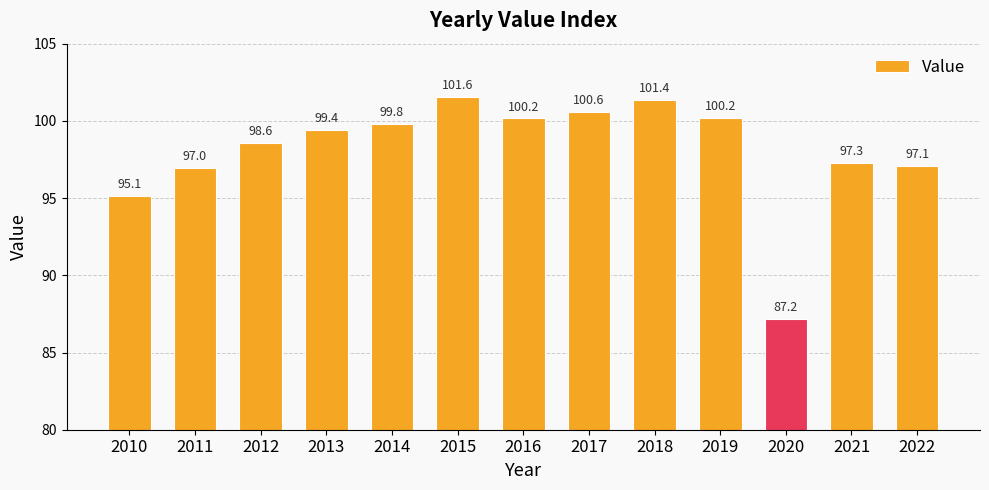

What is the sum of all values?

1275.4